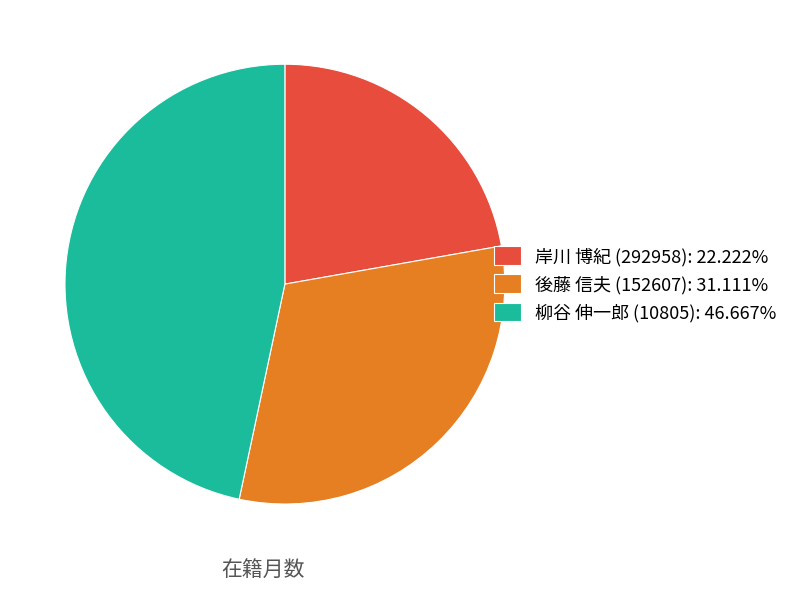

Is there a majority slice in this chart?

No